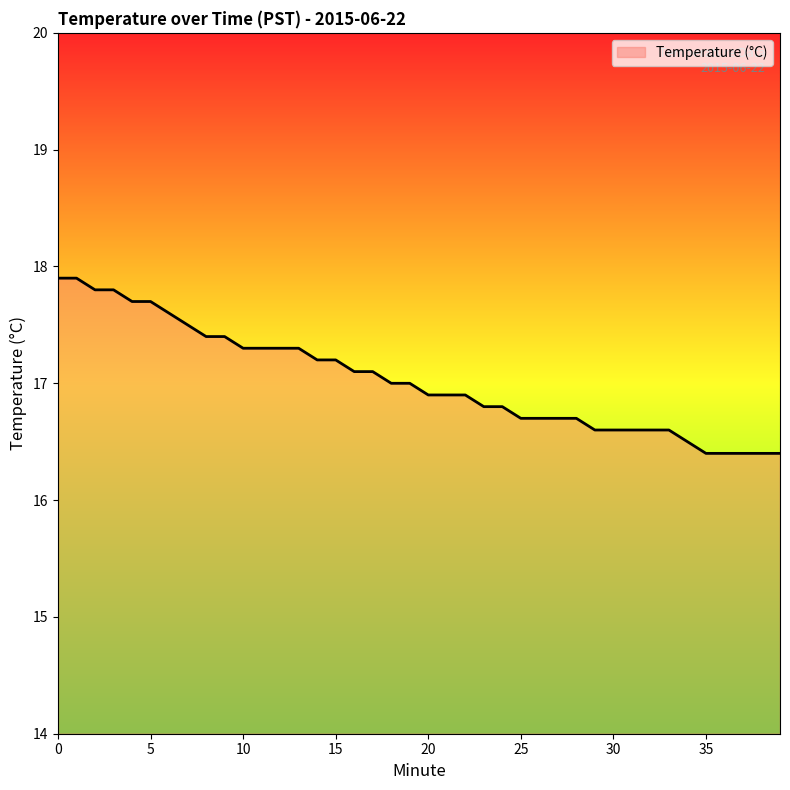

What is the difference between the maximum and minimum values?

1.5